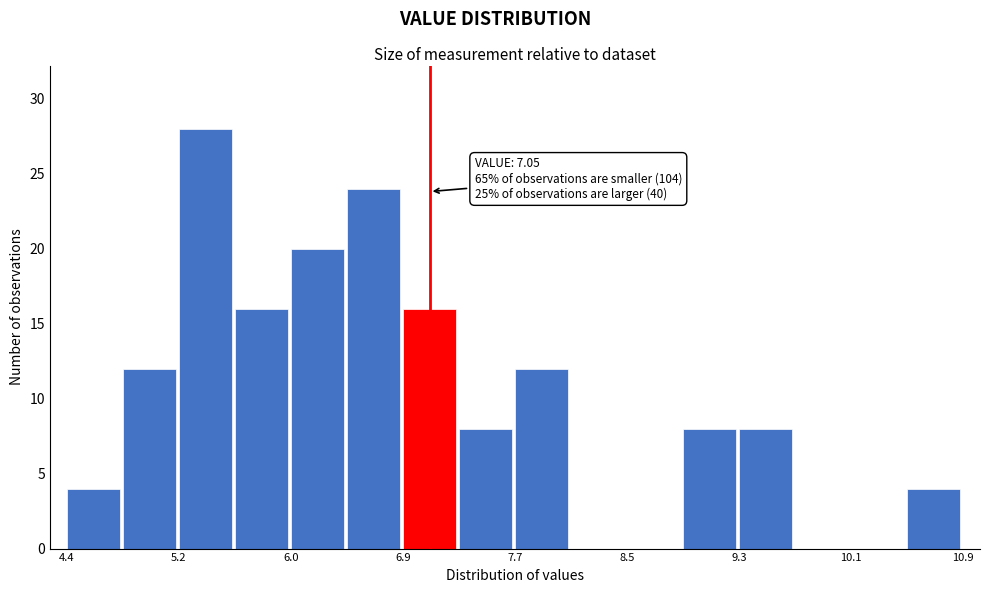

Which range on the x-axis has the tallest bar?

5.2 to 5.6